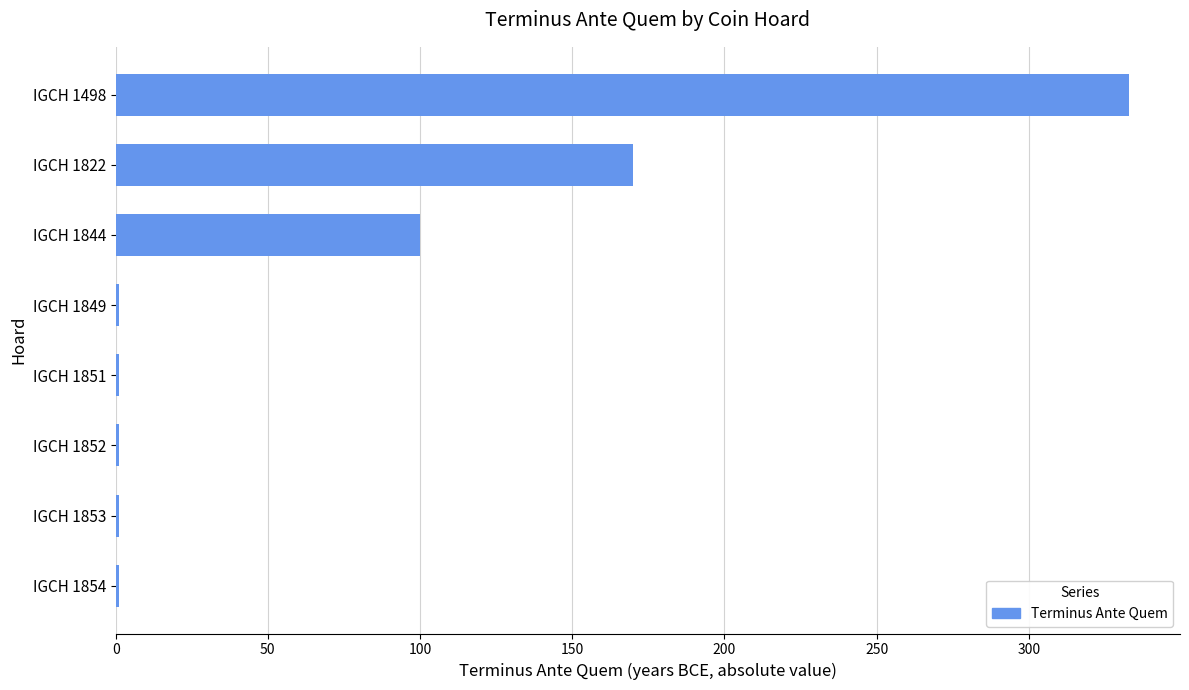

At which label is the value closest to 167?

IGCH 1822